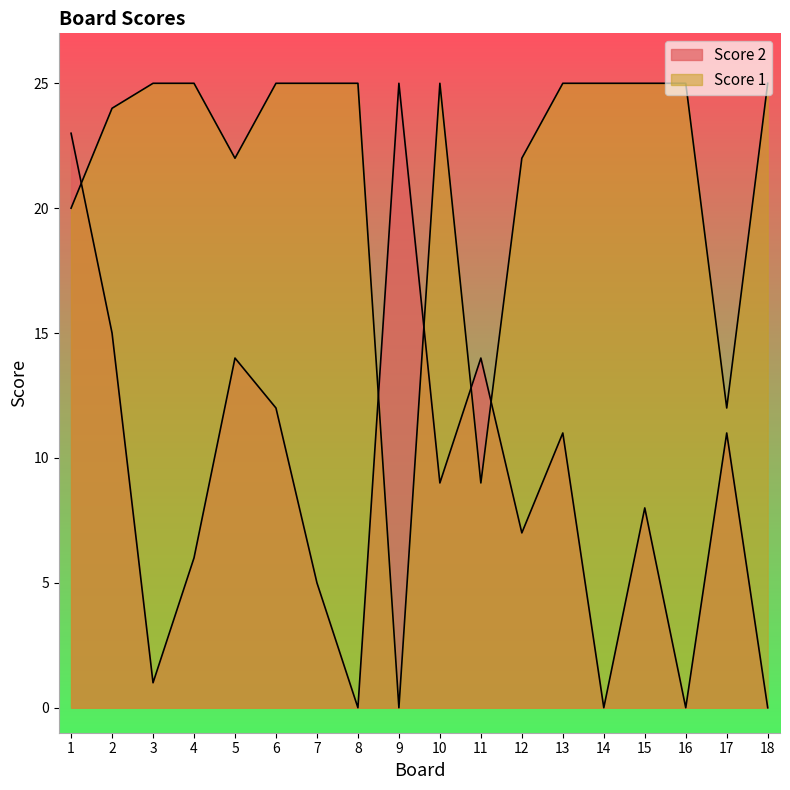

After their last crossing, which series has the higher values: Score 1 or Score 2?

Score 1